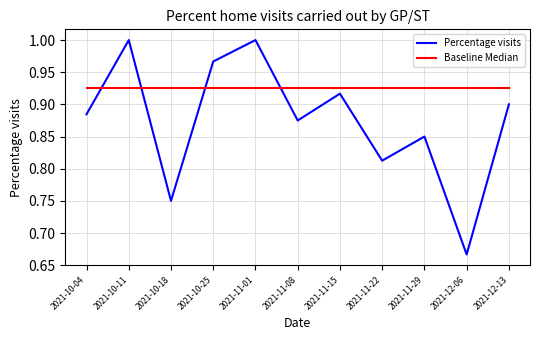

What position from the left is 2021-10-18?

3